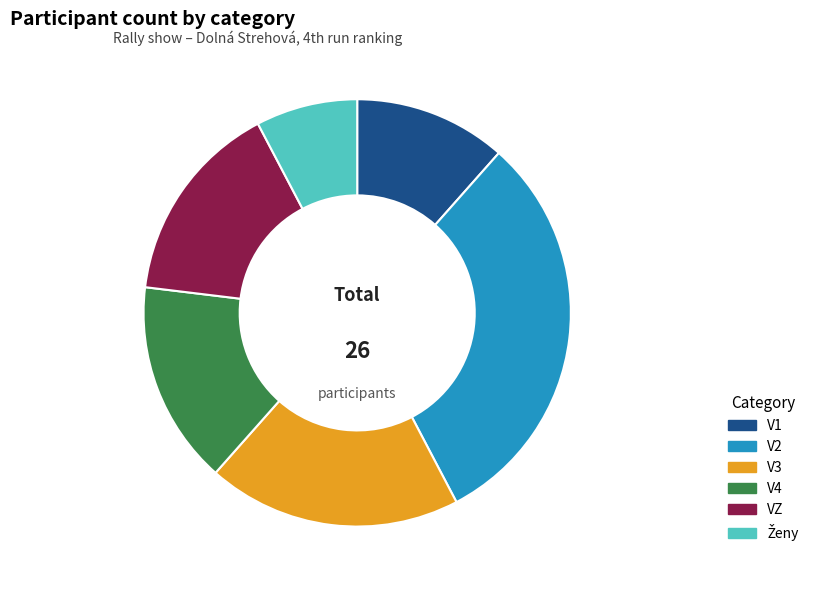

Is it true that V2 is 18% of the pie?

False